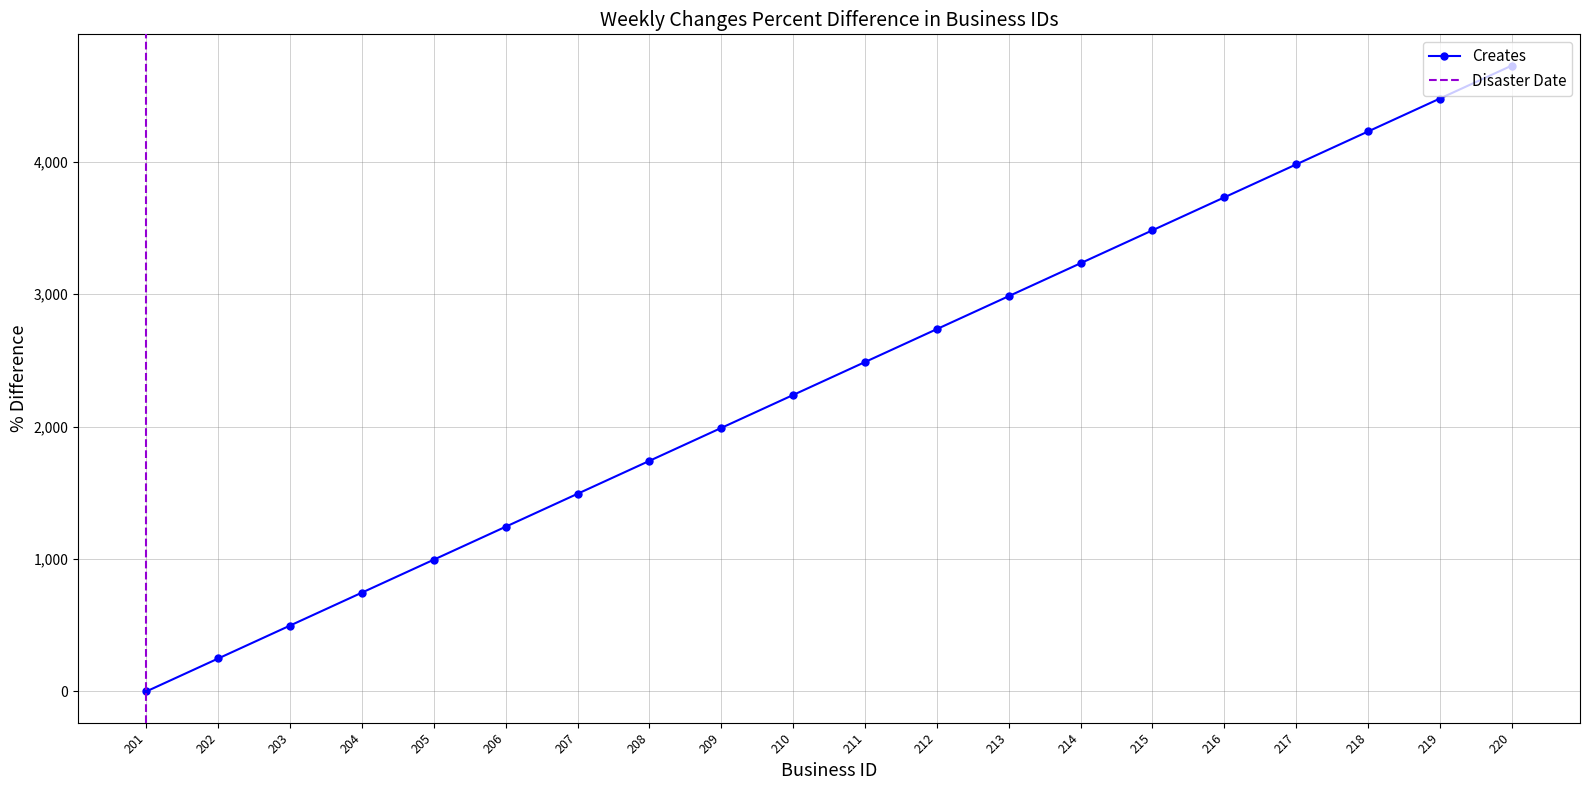

Does the chart have visible grid lines?

Yes